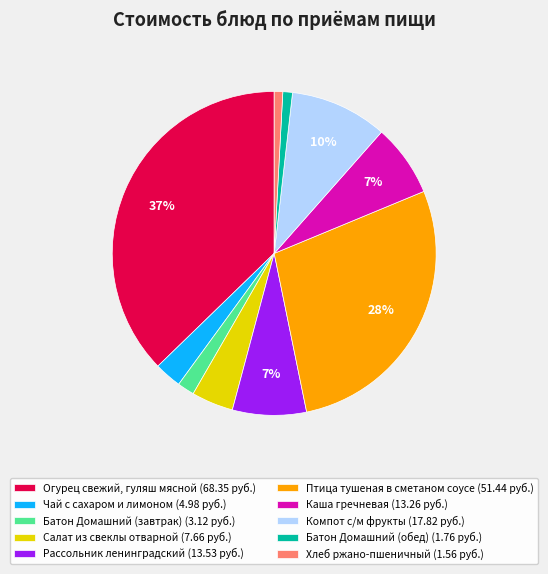

To the nearest percent, what is the difference between the Чай с сахаром и лимоном (4.98 руб.) and Птица тушеная в сметаном соусе (51.44 руб.) slice percentages?

25%